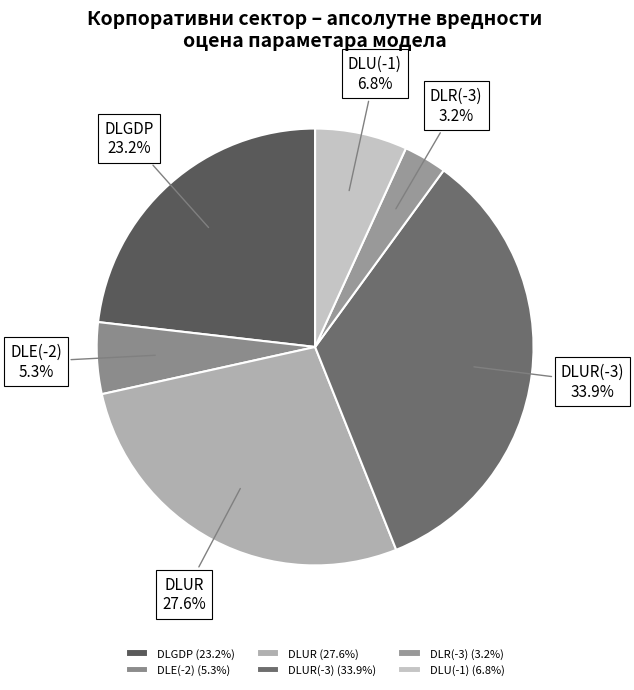

To the nearest percent, what percentage of the pie is DLE(-2)?

5%